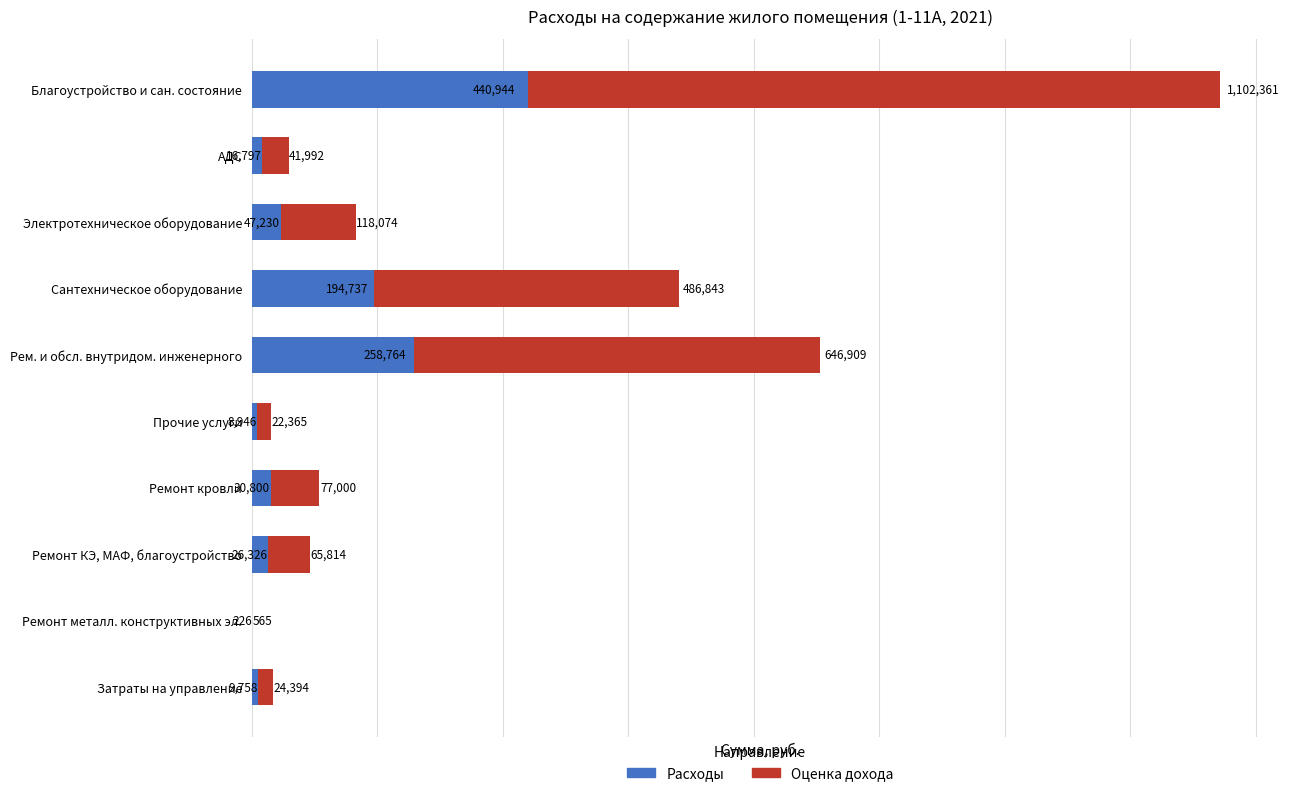

What is the maximum value for Расходы?

440944.3